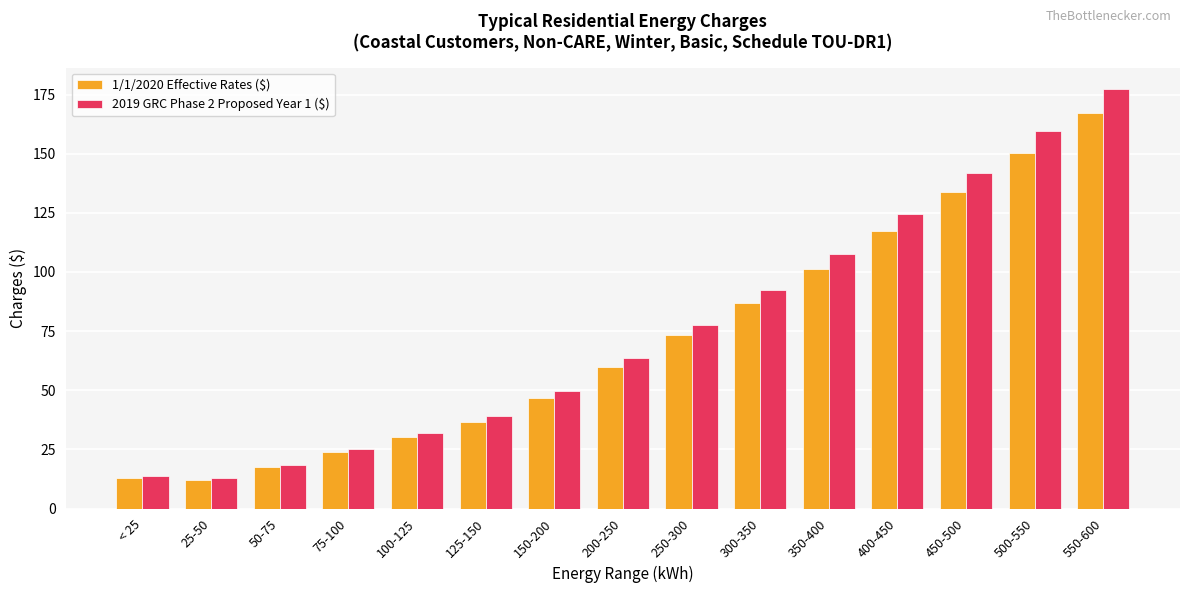

Between 100-125 and 150-200, which series saw the biggest shift?

2019 GRC Phase 2 Proposed Year 1 ($)